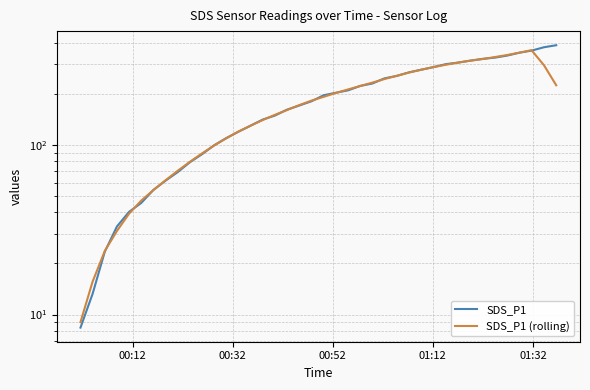

How many data points in SDS_P1 are less than 196?

20